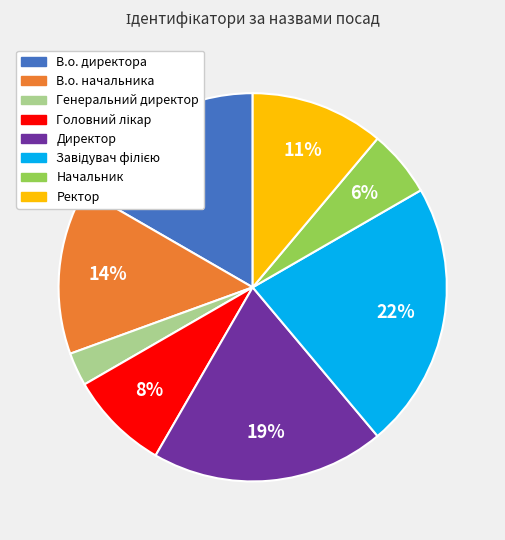

What percentage is the В.о. начальника slice, to the nearest percent?

14%